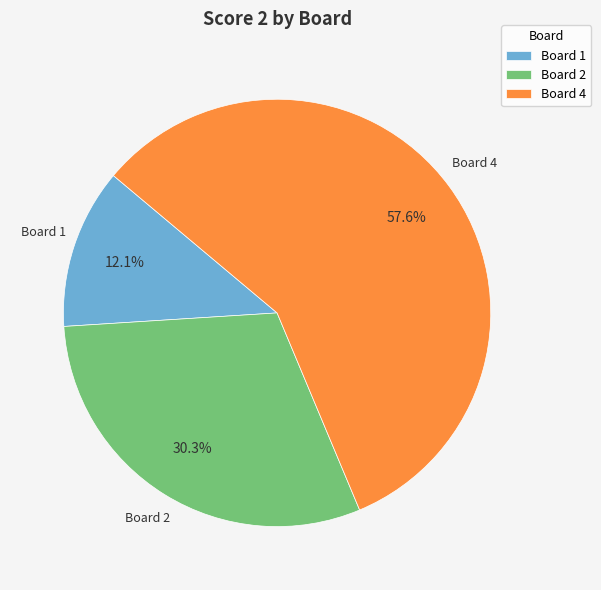

To the nearest percent, what percentage of the pie is Board 4?

58%